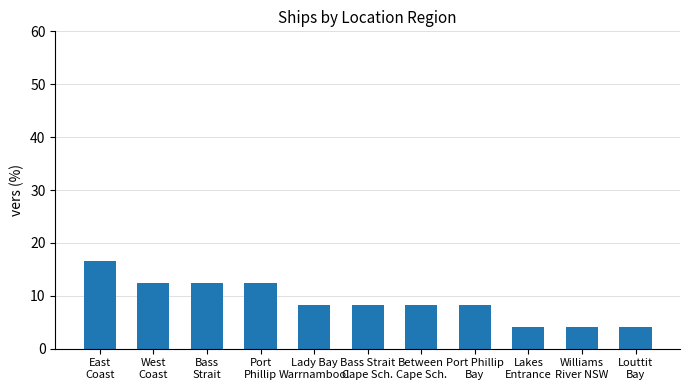

What is the minimum value shown in the chart?

4.2